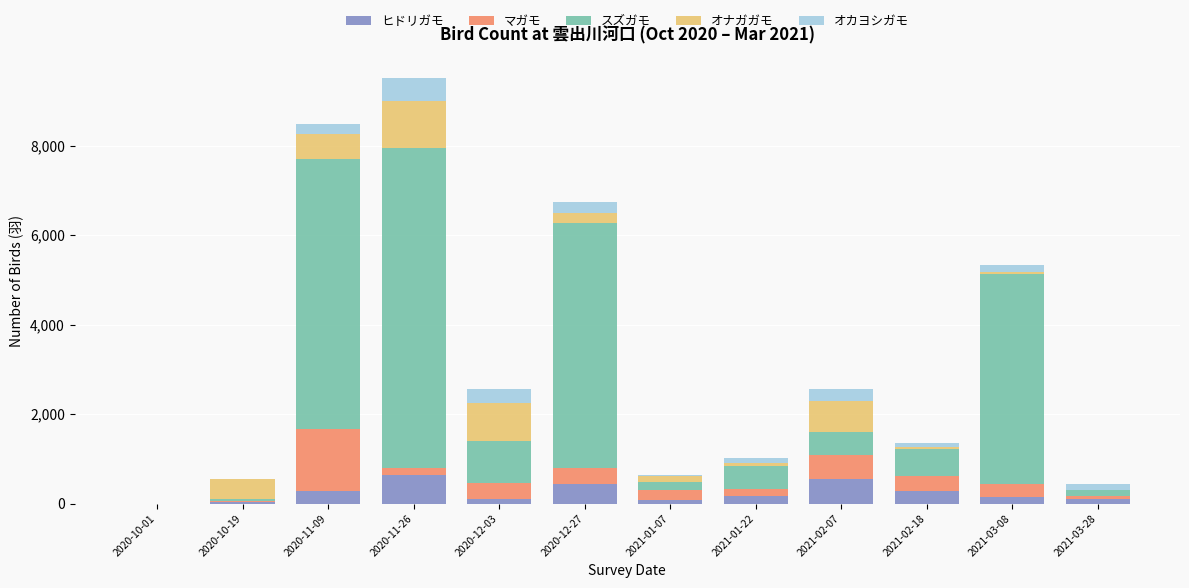

What are all the series names shown in the legend?

ヒドリガモ, マガモ, スズガモ, オナガガモ, オカヨシガモ